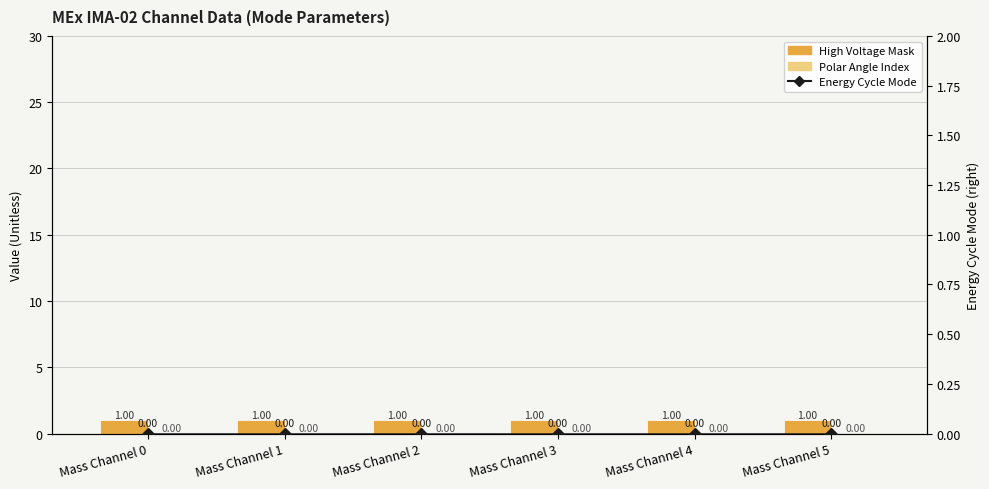

Between Mass Channel 4 and Mass Channel 5, which series saw the biggest shift?

High Voltage Mask